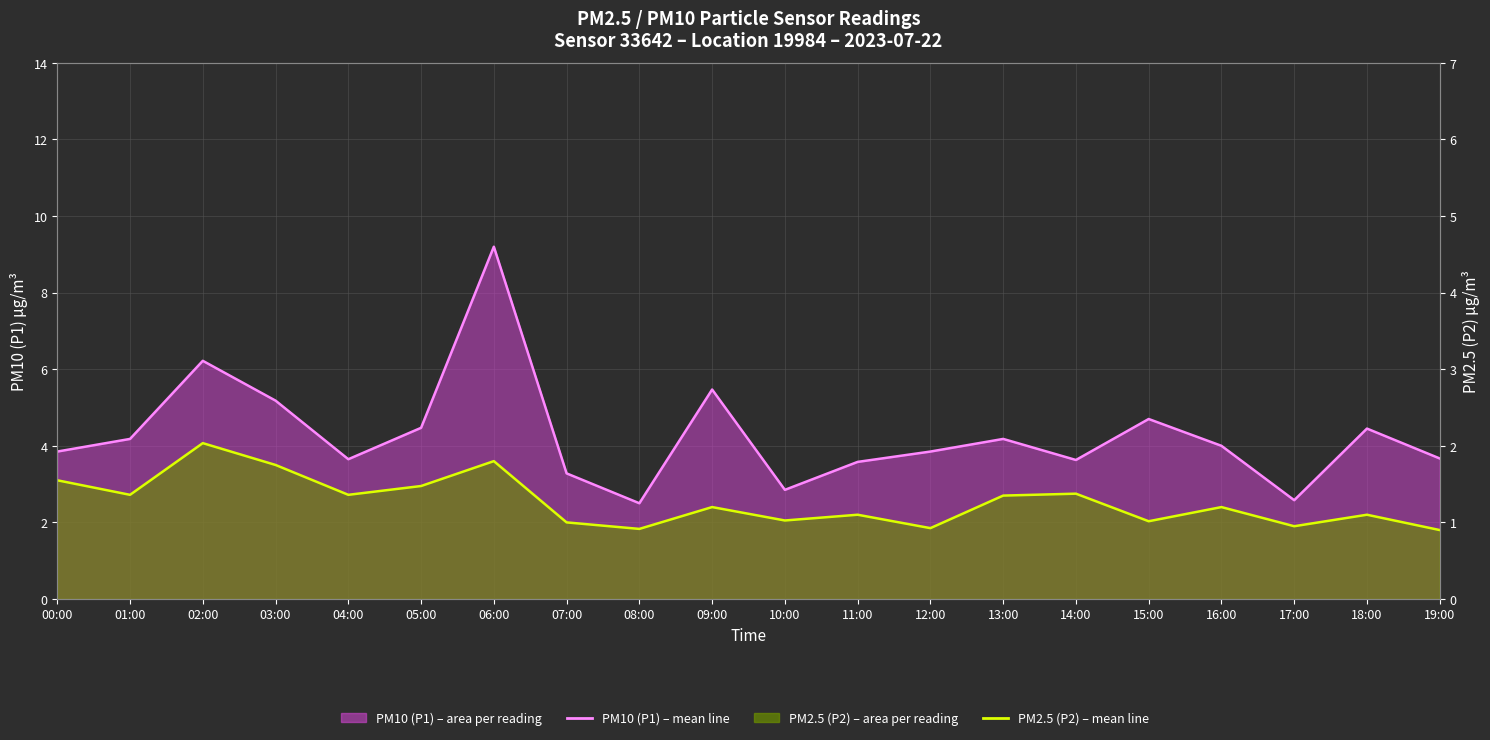

What is the label of the 5th point from the right?

15:00